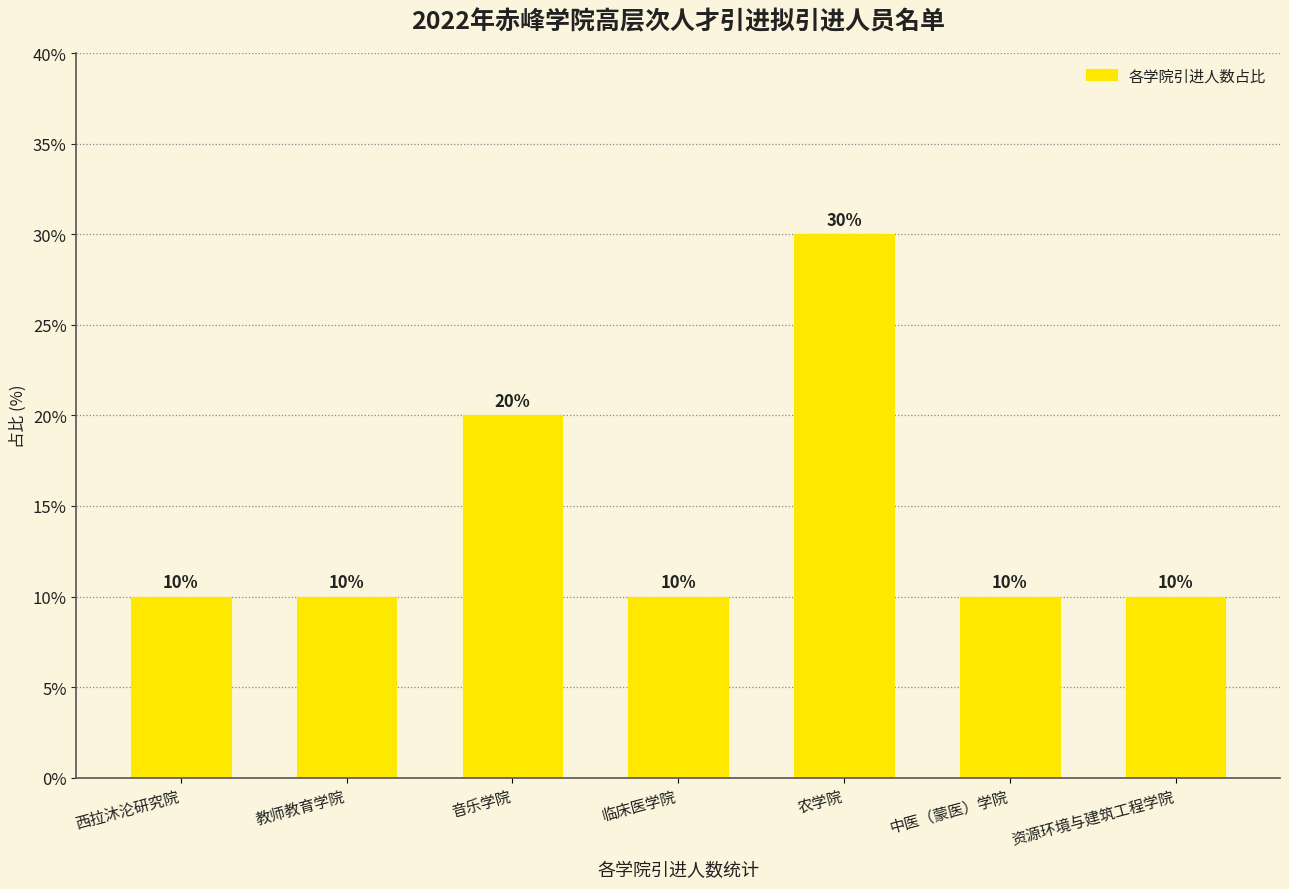

What is the ratio of the value at 临床医学院 to the value at 资源环境与建筑工程学院?

1.0